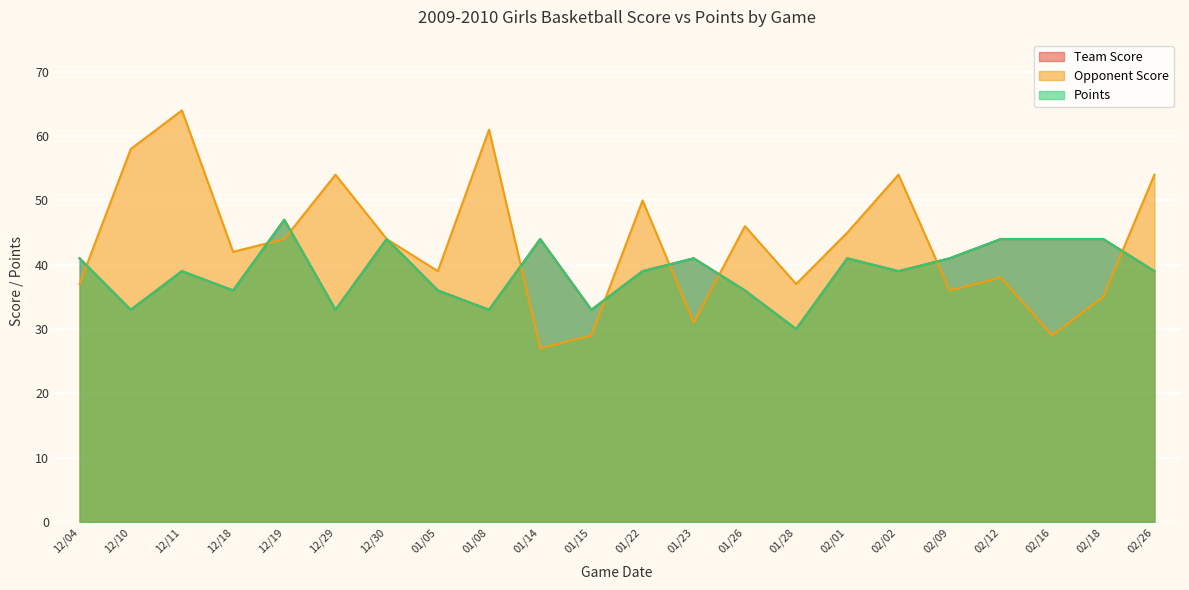

Where is the first local maximum for Points?

12/11